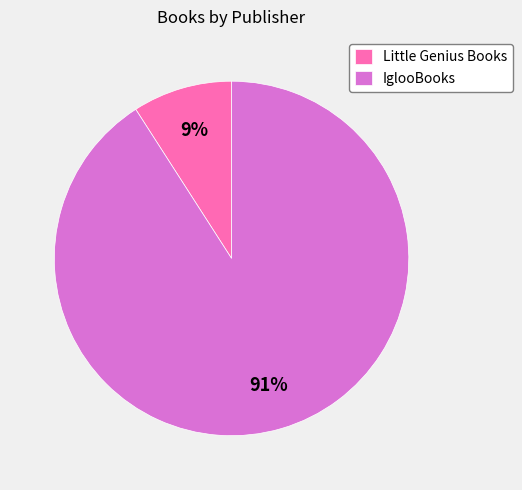

Count the number of slices in the pie.

2